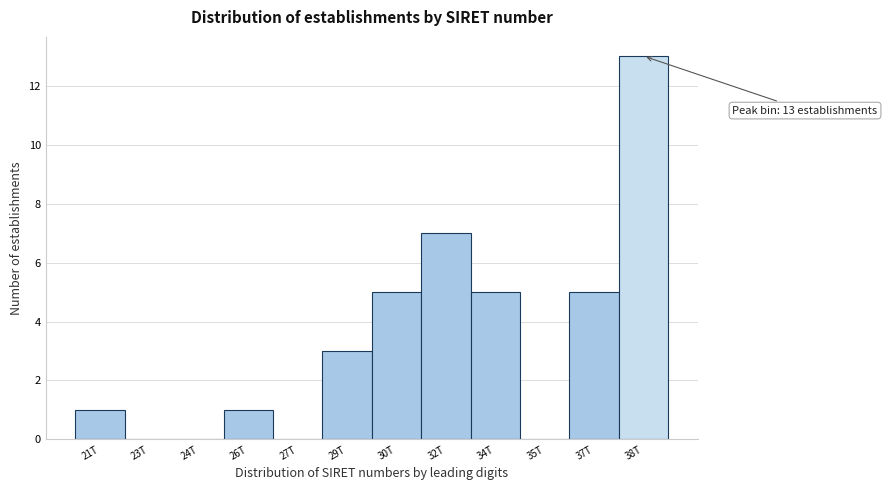

Reading right to left, list all the values displayed in this chart.

38T=13	37T=5	35T=0	34T=5	32T=7	30T=5	29T=3	27T=0	26T=1	24T=0	23T=0	21T=1